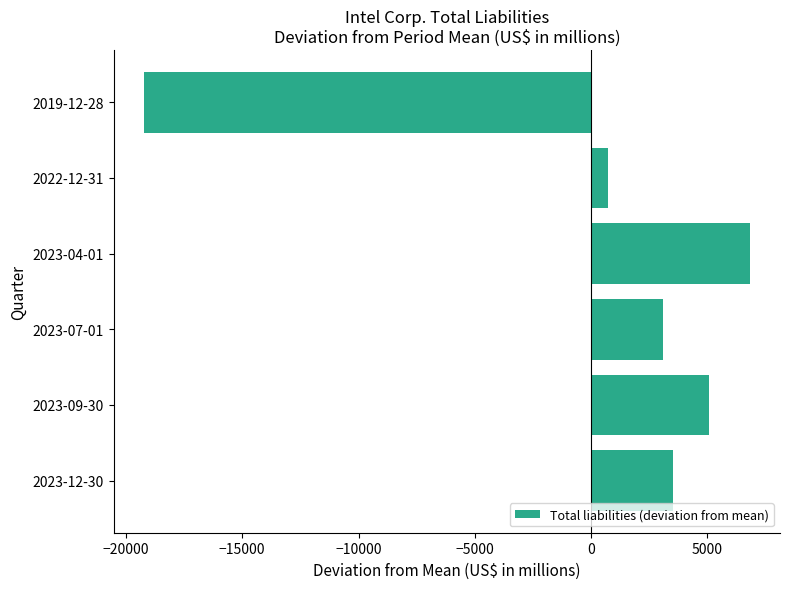

Rank the categories by value from highest to lowest.

2023-04-01, 2023-09-30, 2023-12-30, 2023-07-01, 2022-12-31, 2019-12-28